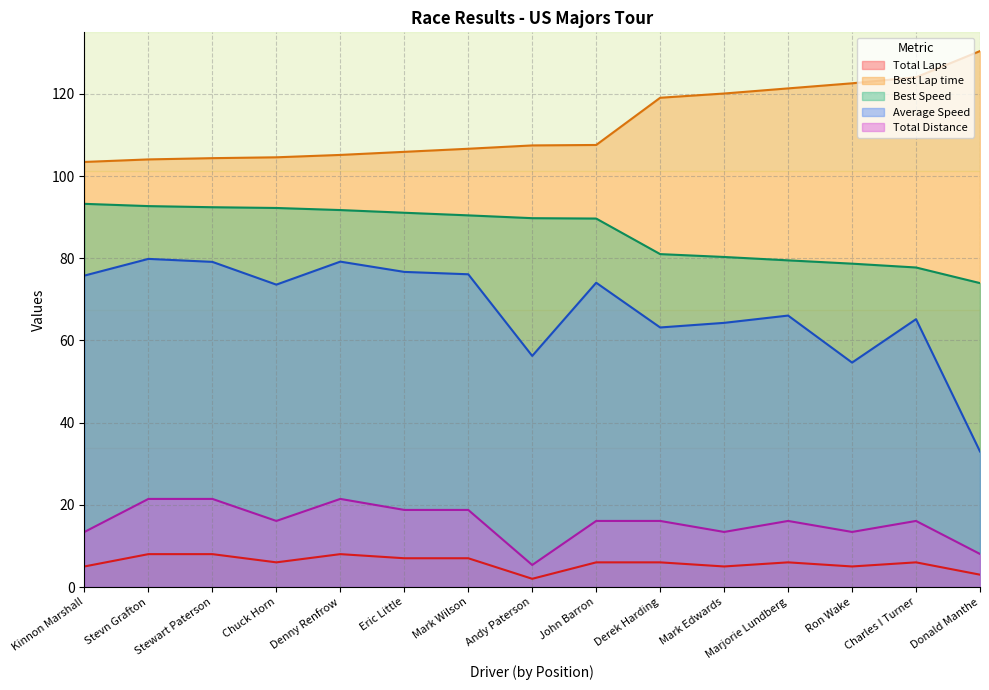

What value does the Total Laps series have at Eric Little?

7.0